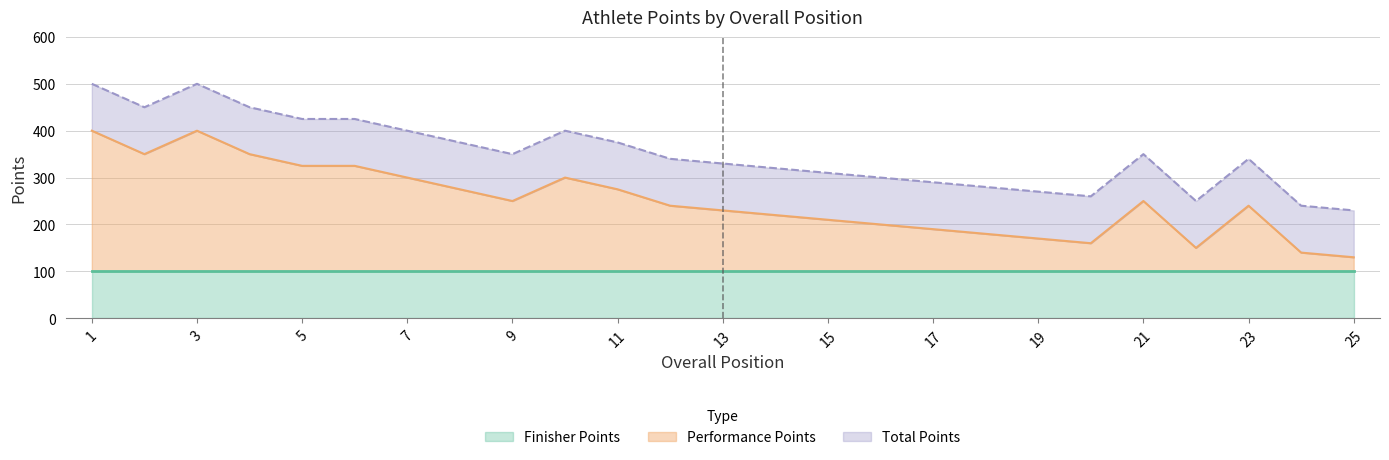

What is the lowest value of the Performance Points series?

130